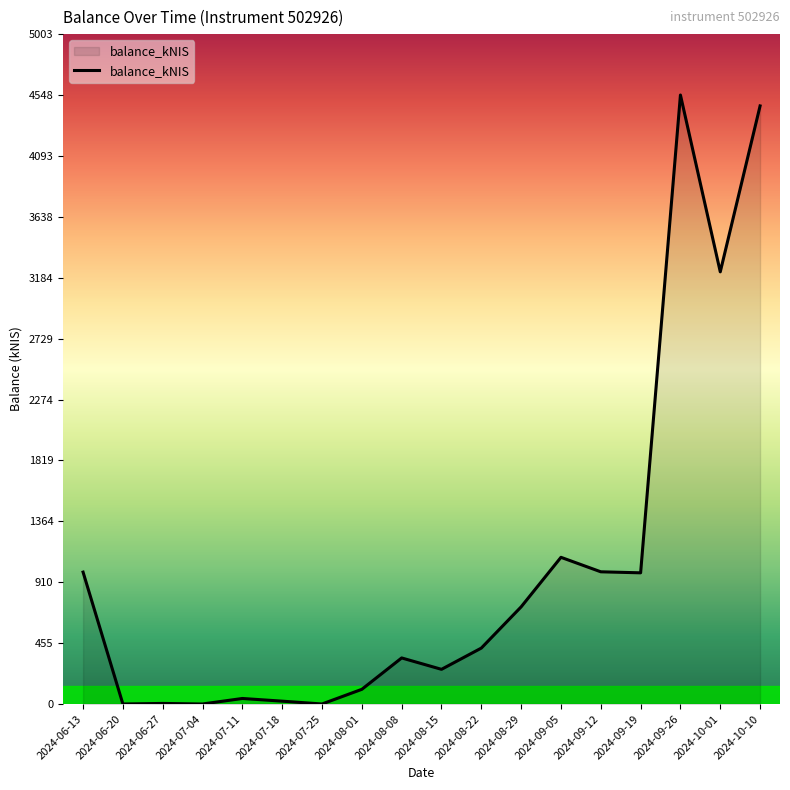

Approximately how many times larger is the value at 2024-08-29 compared to 2024-08-01?

6.6